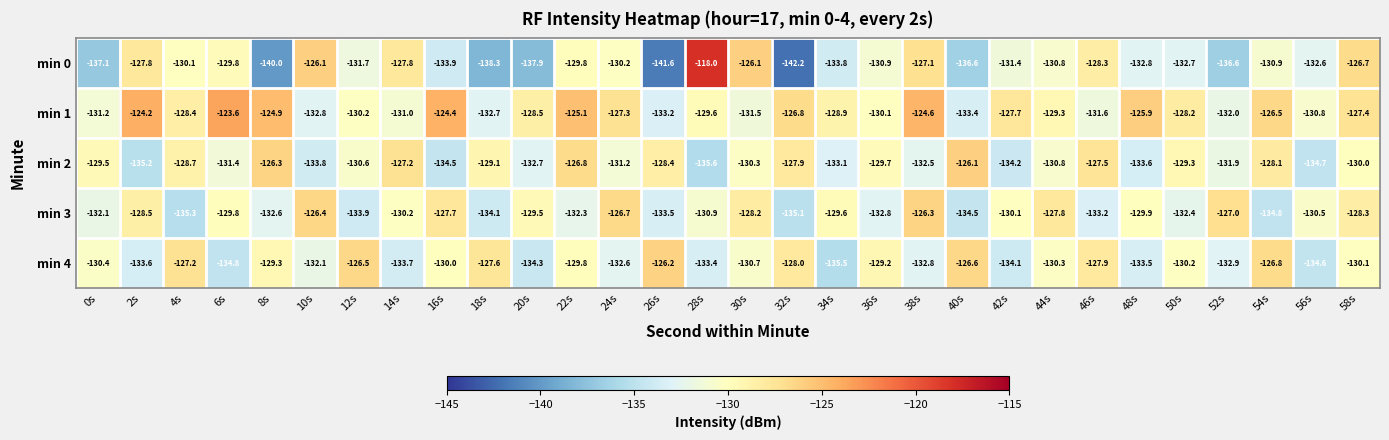

At how many categories does at least one series exceed -131?

30